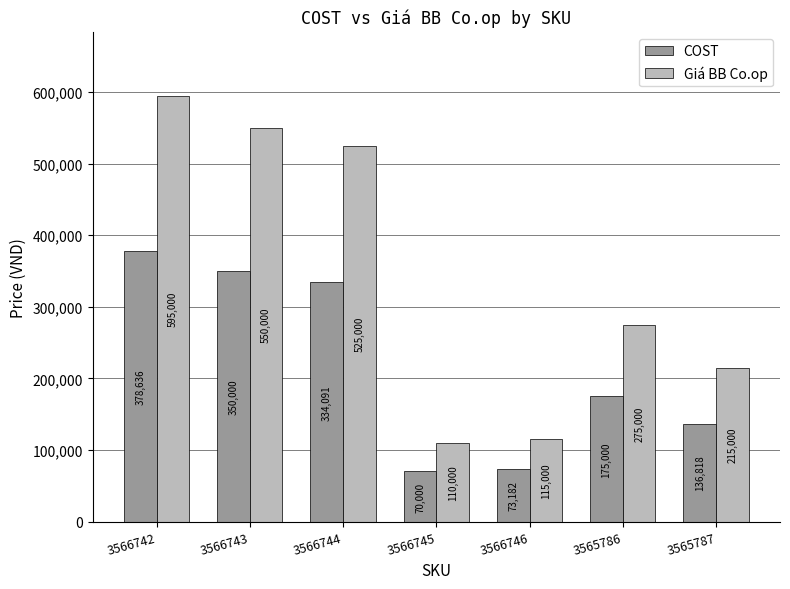

List the series in order of their peak value, lowest first.

COST, Giá BB Co.op